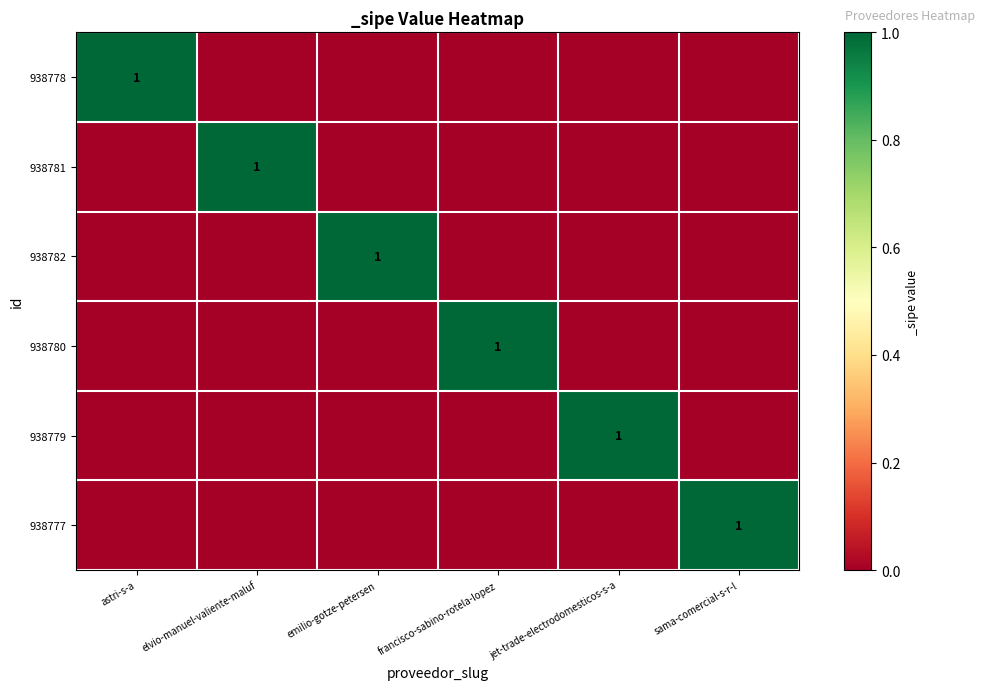

True or false: 938780 has a value of 1 at francisco-sabino-rotela-lopez.

True